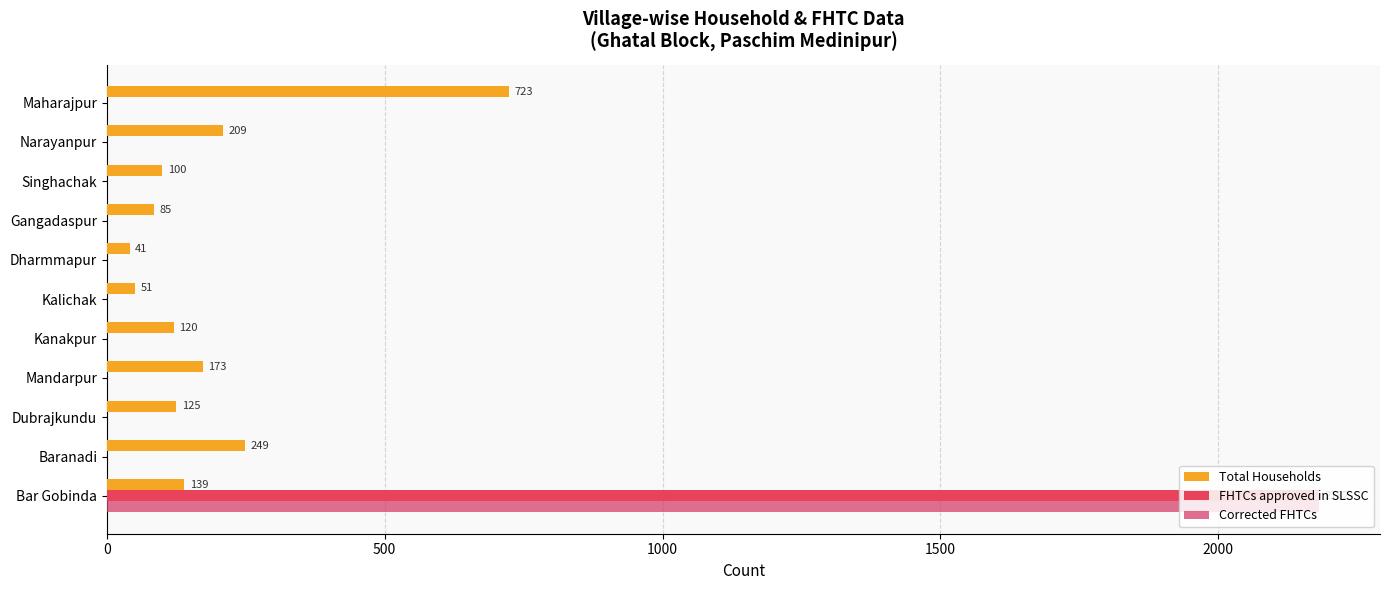

How many values in the Corrected FHTCs series exceed 0?

1